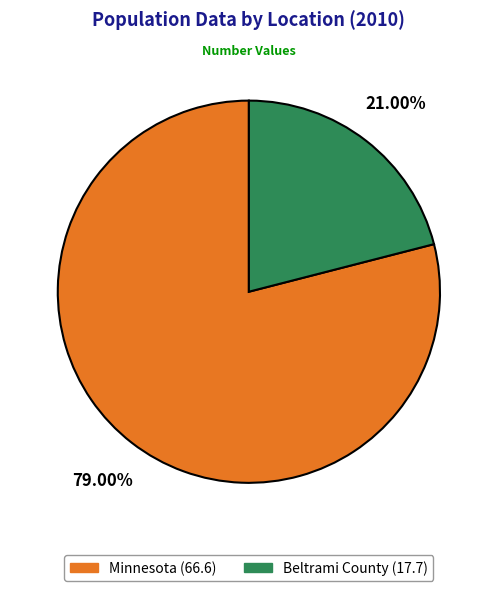

Is it true that Beltrami County is 7% of the pie?

False